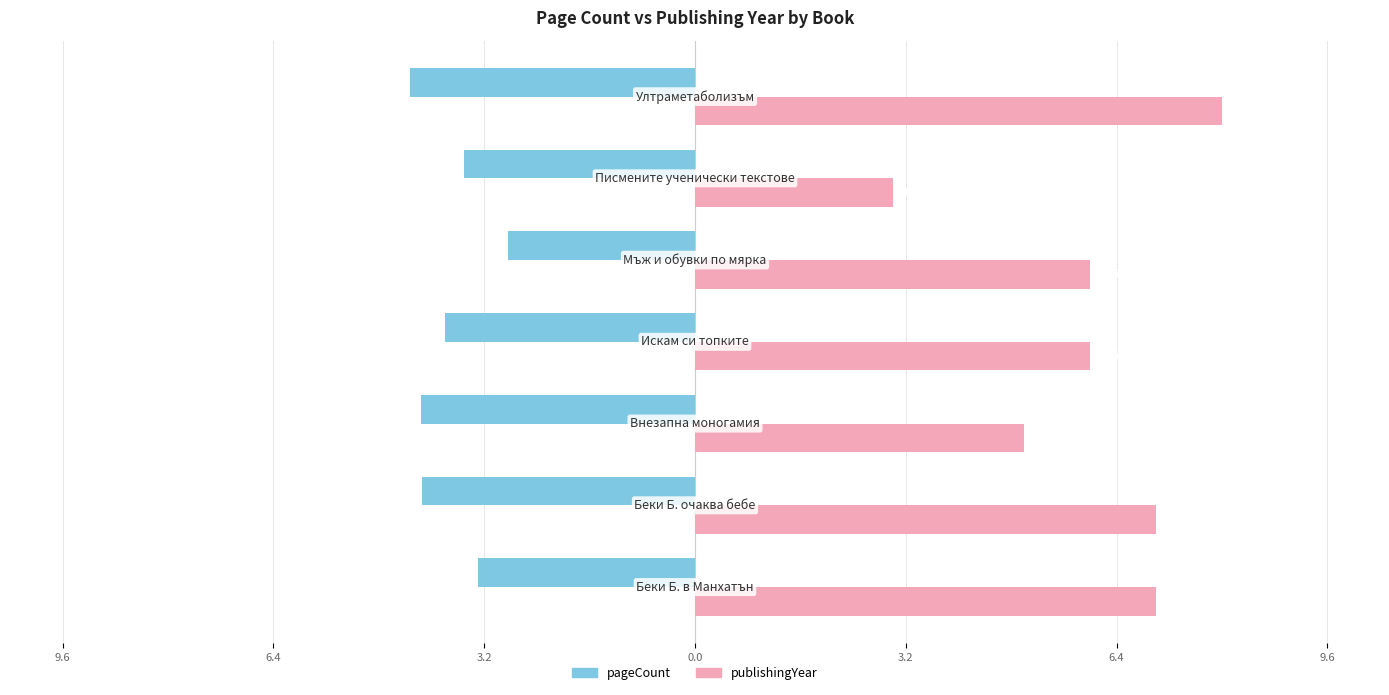

What is the value of the pageCount bar at the 1st from the left?

-3.3